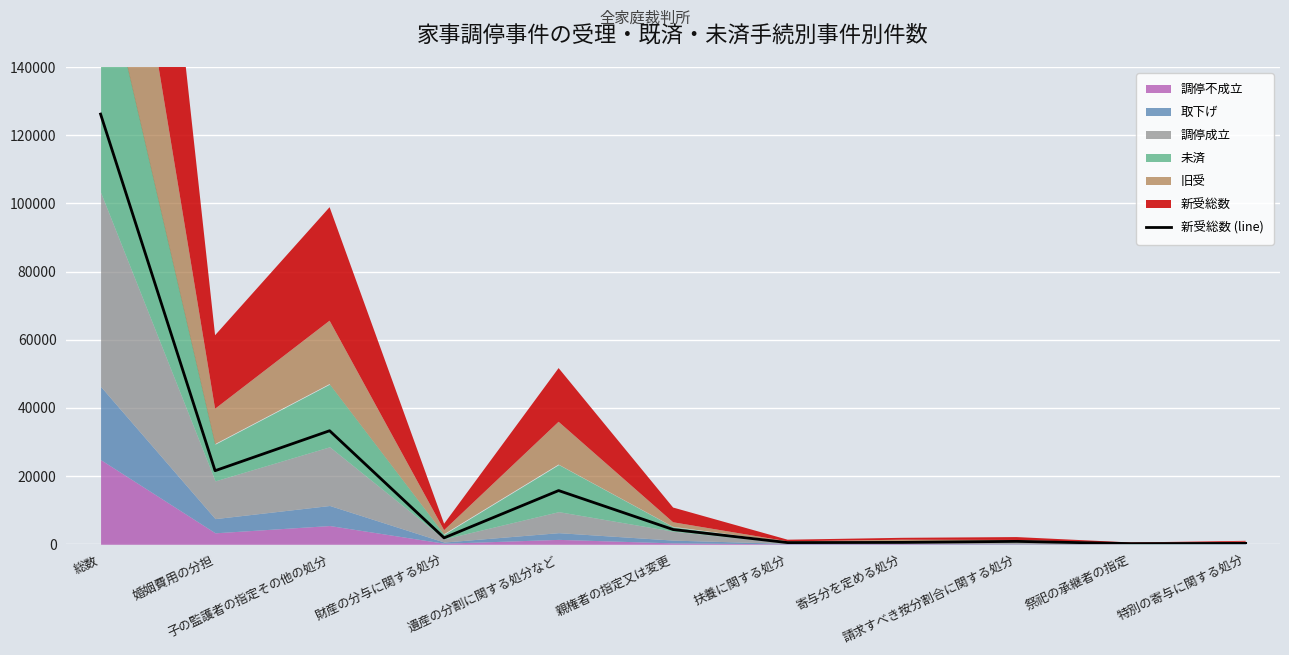

What position from the left is 財産の分与に関する処分?

4